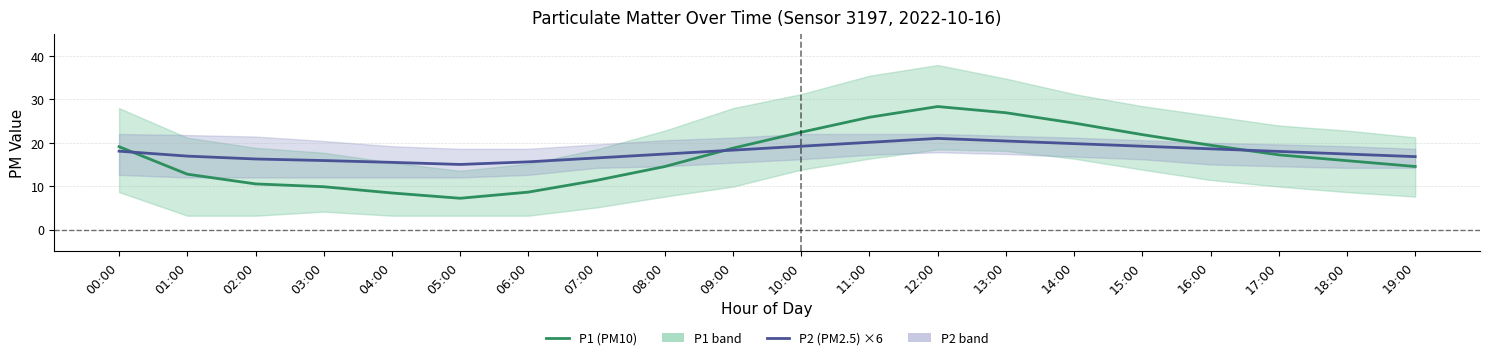

List the series in order of their overall mean, lowest first.

P1 (PM10), P2 (PM2.5) ×6